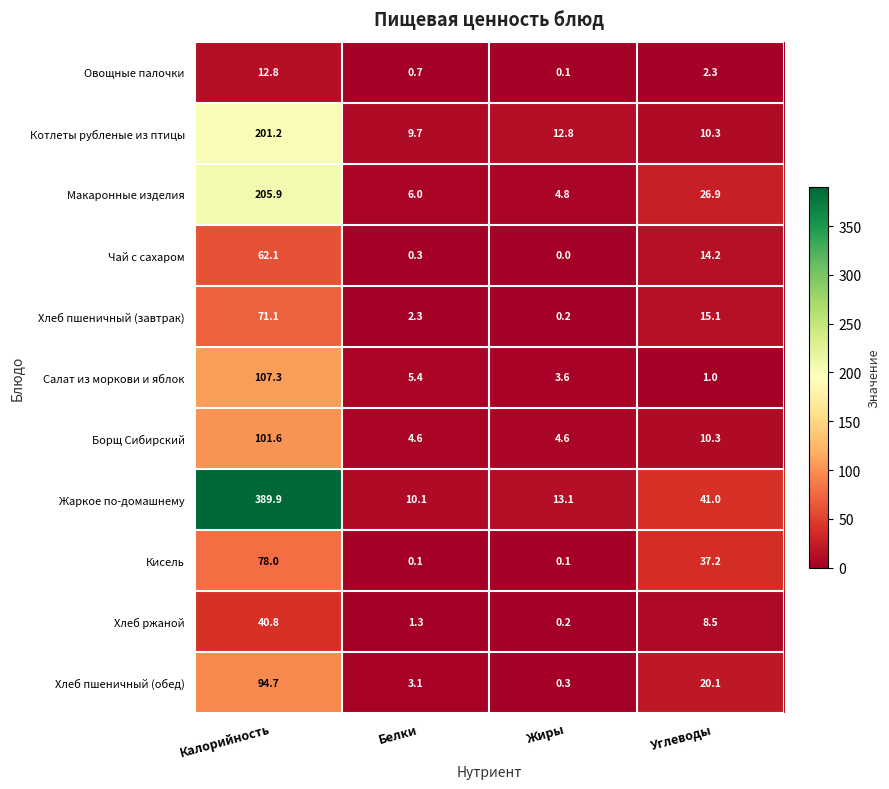

What is the sum of all Хлеб пшеничный (завтрак) values?

88.7